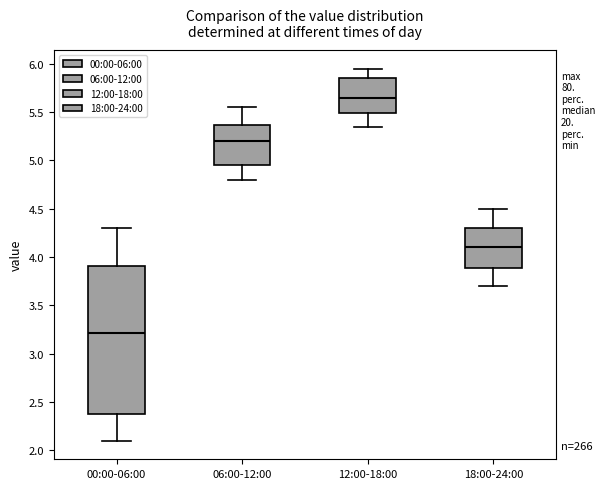

Which box has the highest median line?

12:00-18:00